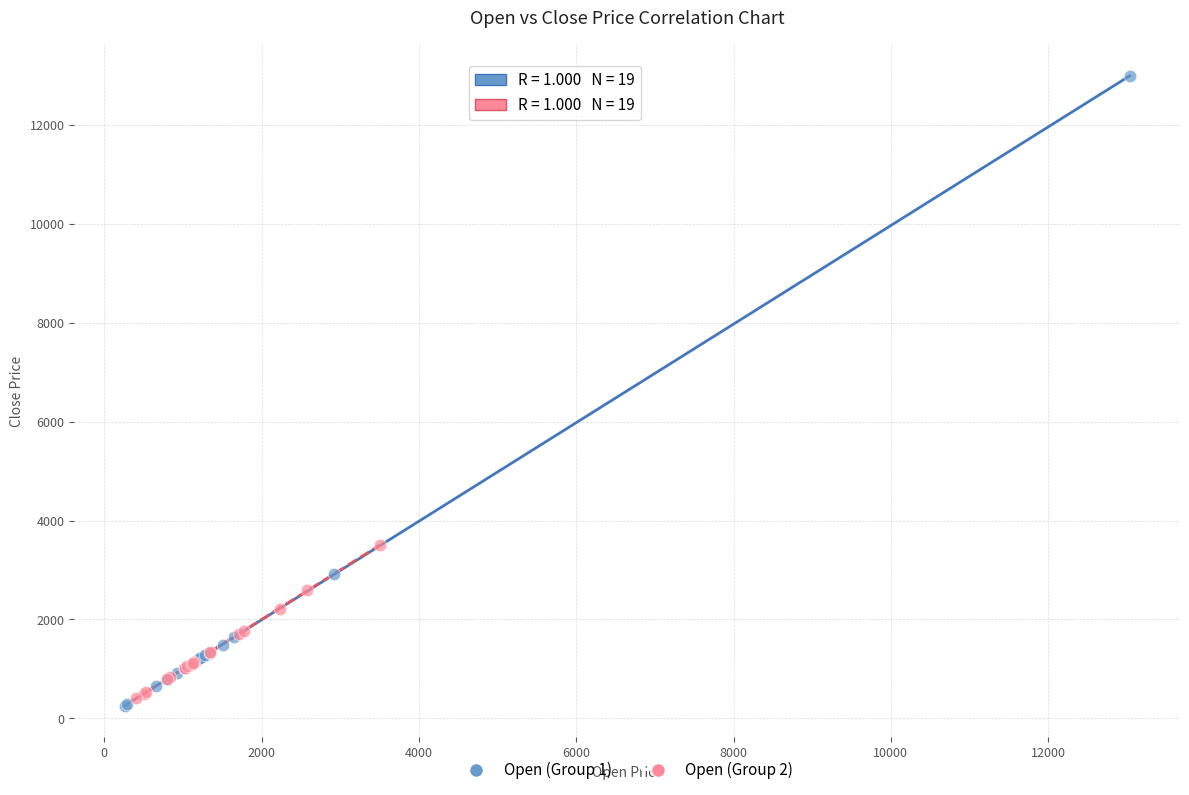

Which series contains the highest Y value?

Open (Group 1)